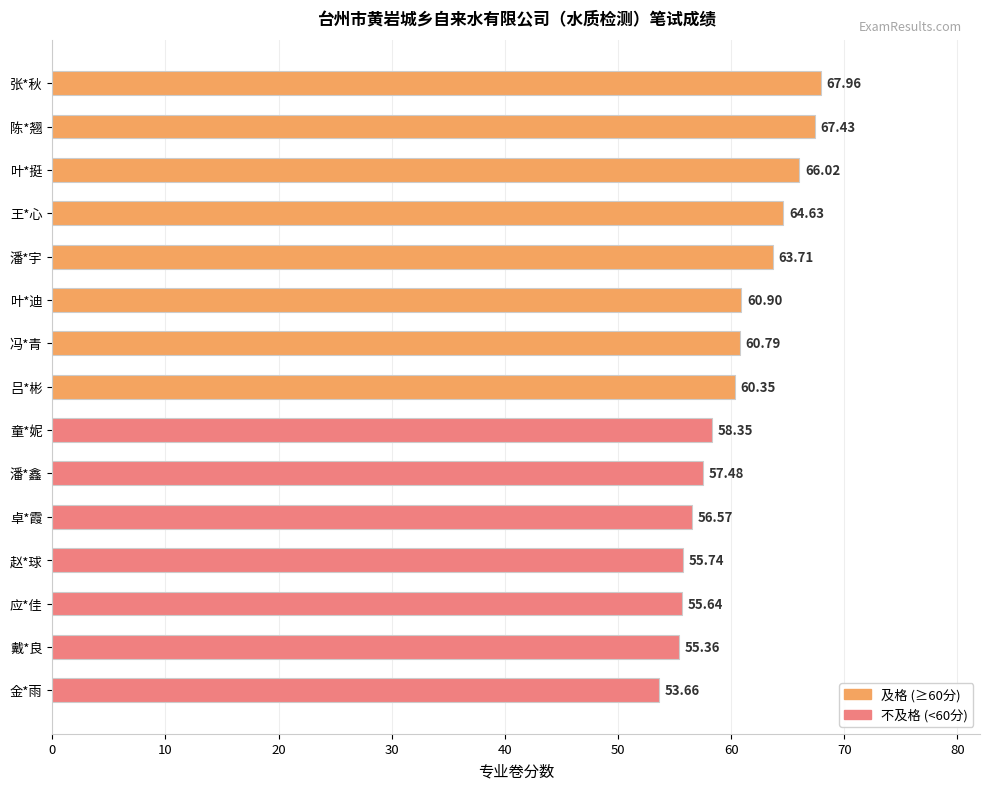

What is the greatest value displayed?

68.0